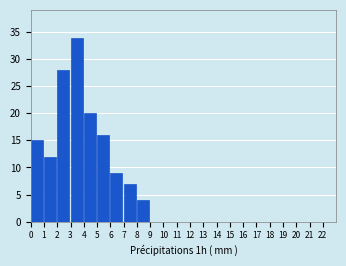

Which range on the x-axis has the tallest bar?

3 to 4